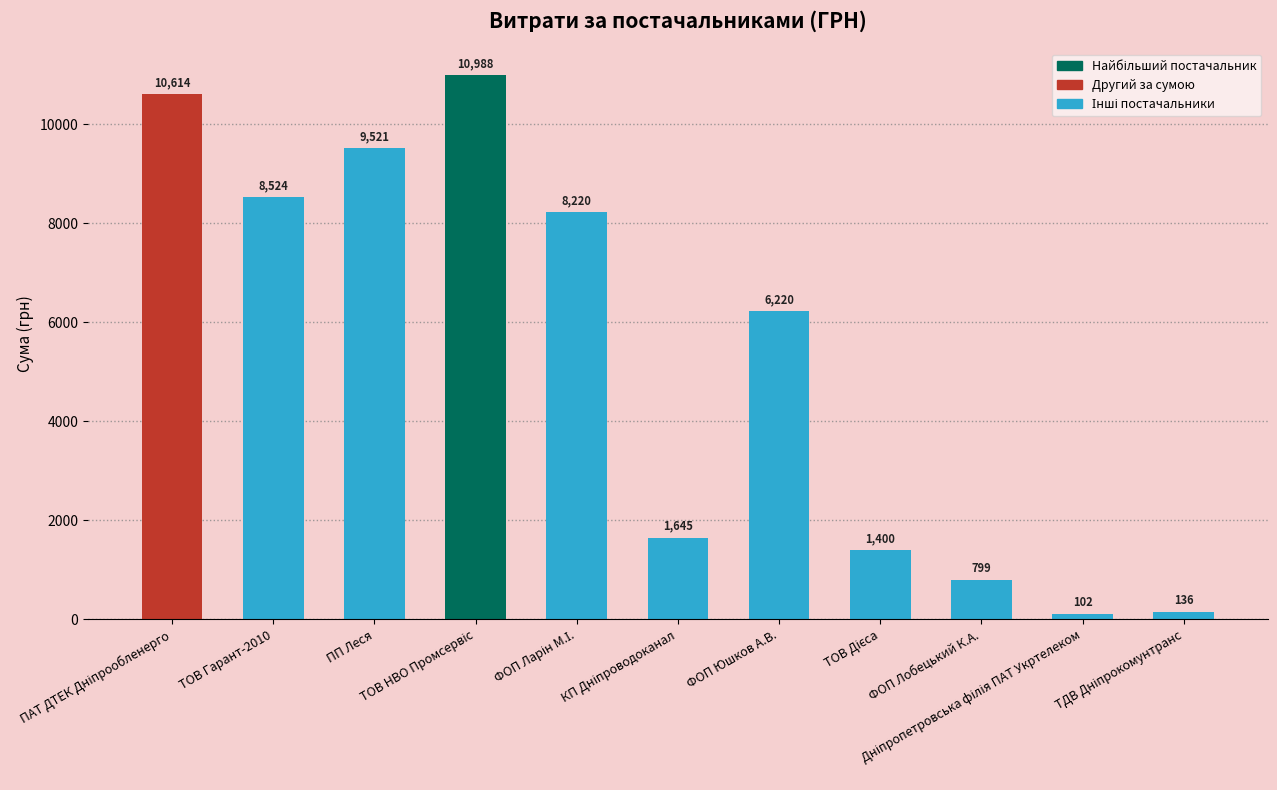

What position from the left is ПП Леся?

3